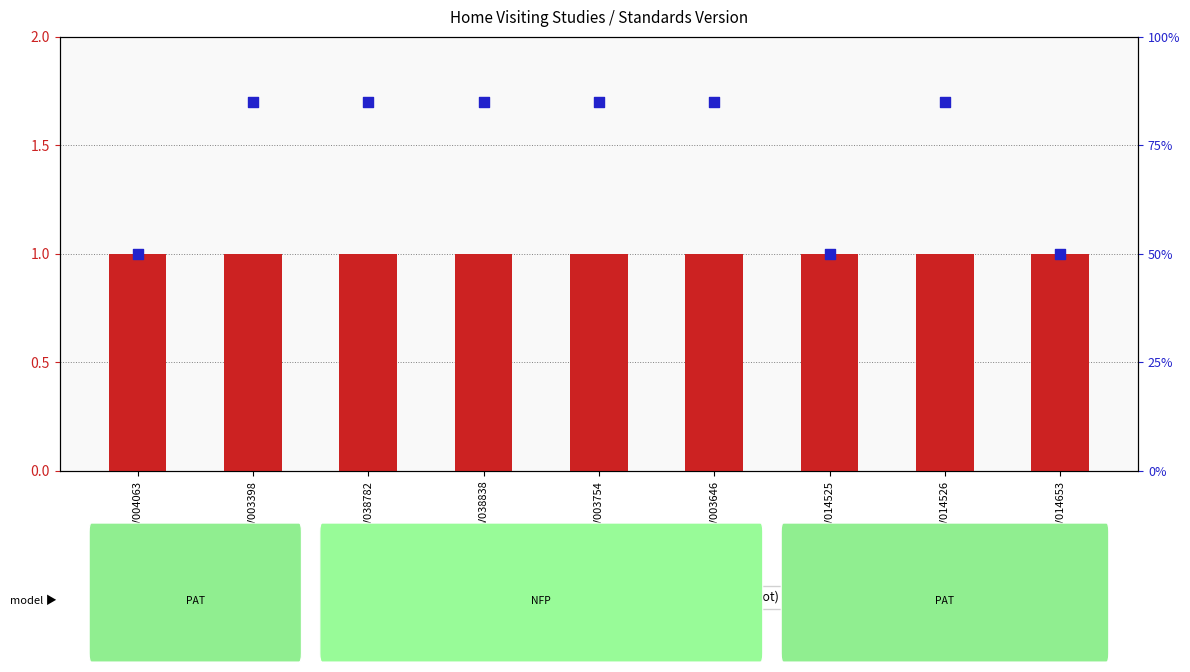

Is the value of Standards Version at WWHV038782 greater than the value of Percentile rating at WWHV014525?

No